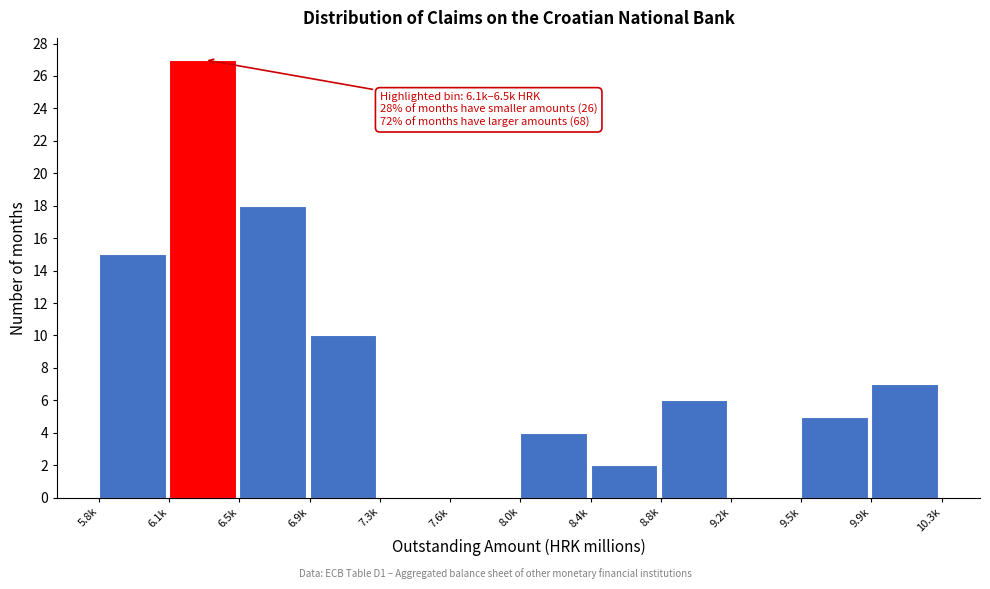

Reading left to right, what are all the values shown in this chart?

5.8k=15	6.1k=27	6.5k=18	6.9k=10	7.3k=0	7.6k=0	8.0k=4	8.4k=2	8.8k=6	9.2k=0	9.5k=5	9.9k=7